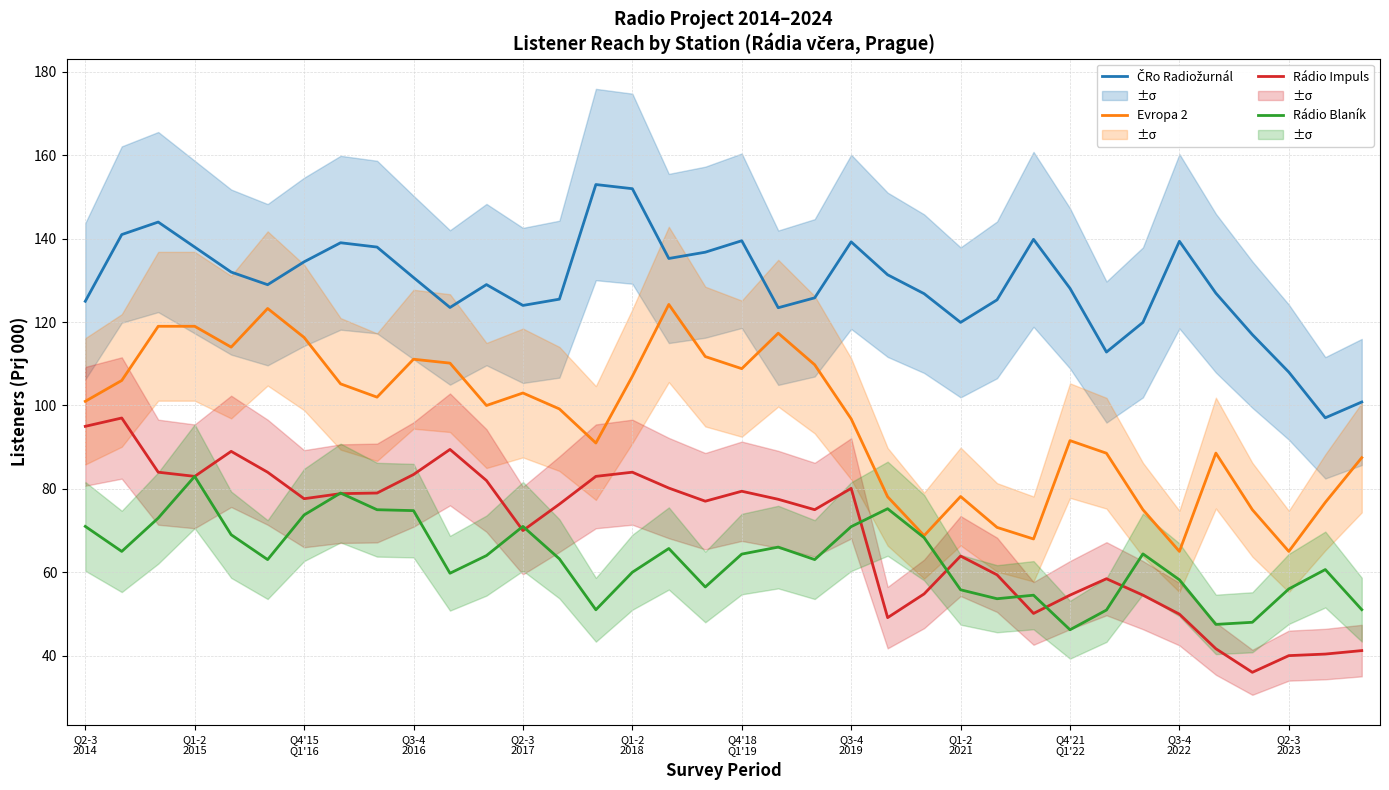

True or false: Evropa 2 and Rádio Impuls intersect in this chart.

False